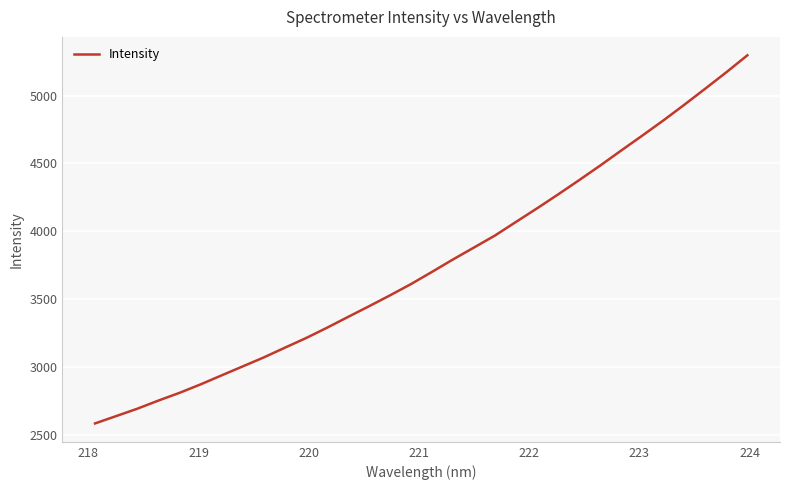

What is the maximum value shown in the chart?

5296.3